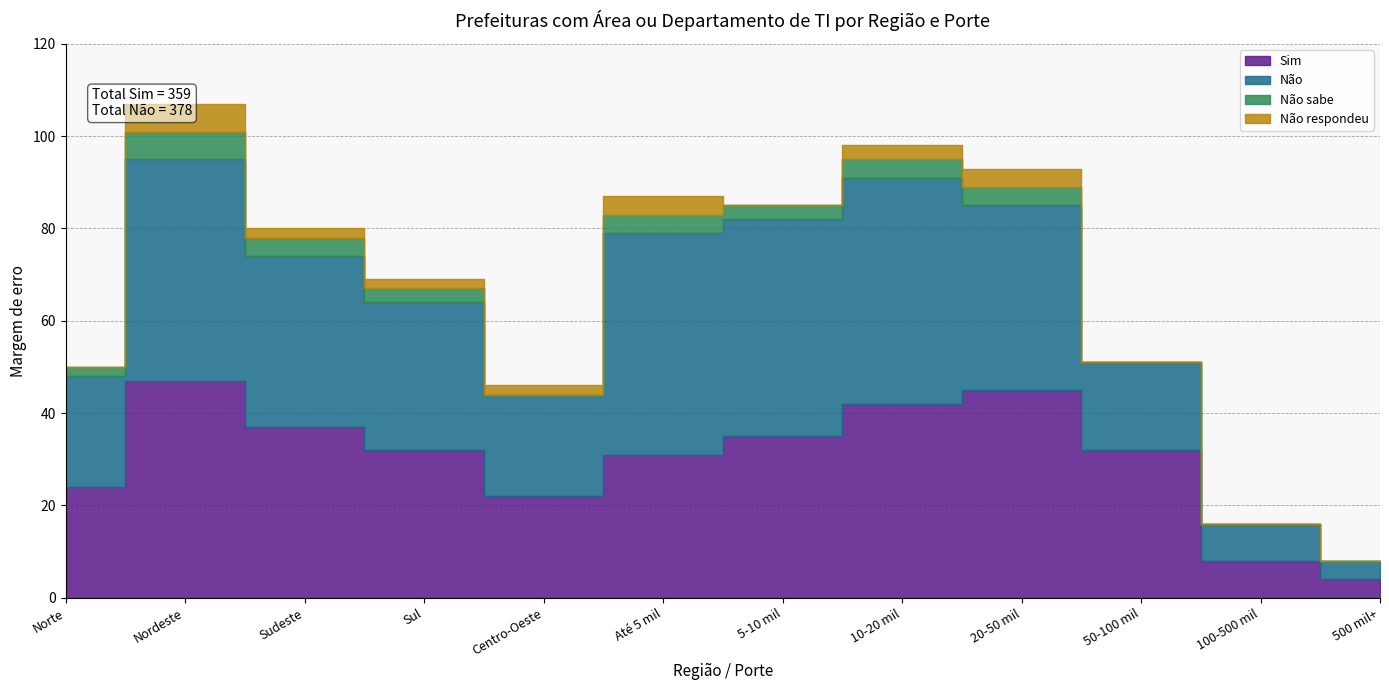

Is the value of Não respondeu at Centro-Oeste greater than the value of Não at 20-50 mil?

No